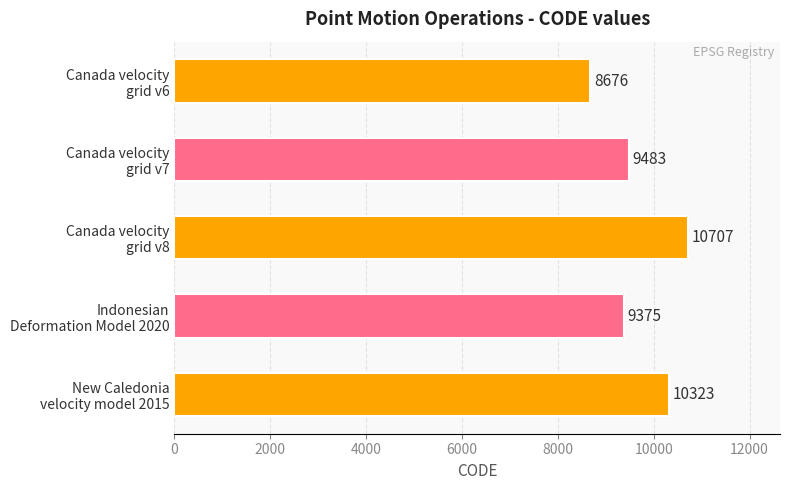

How many data points are less than 9483?

2